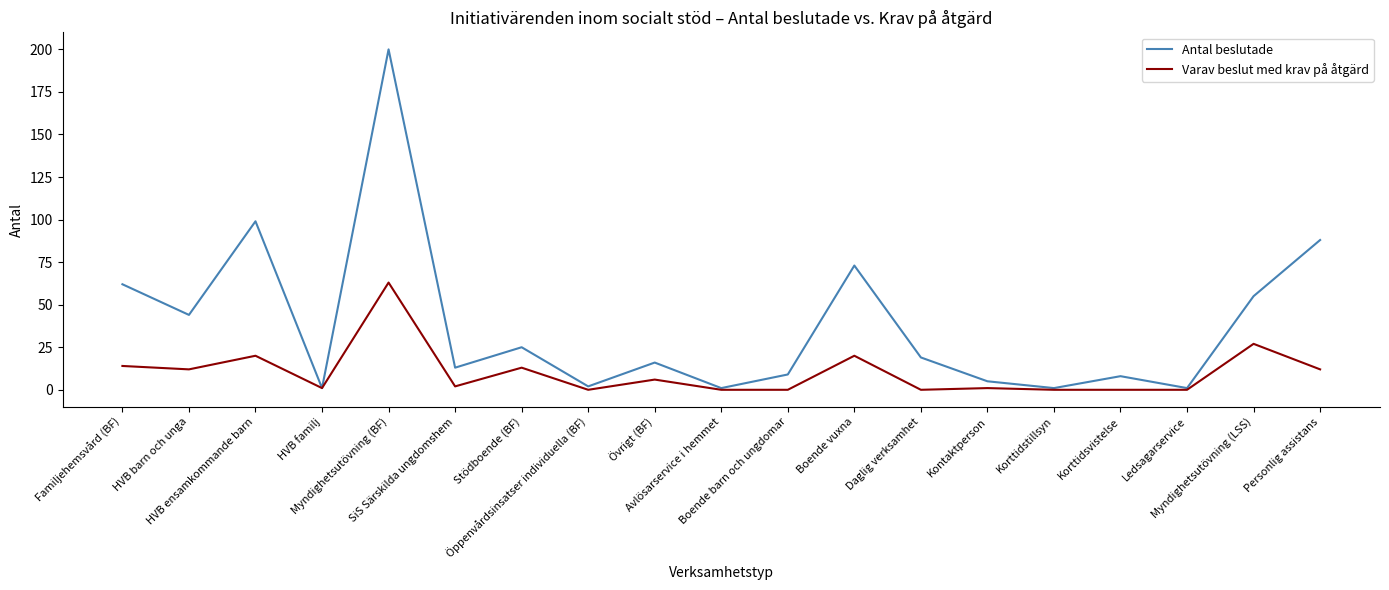

How many lines are shown in the chart?

2